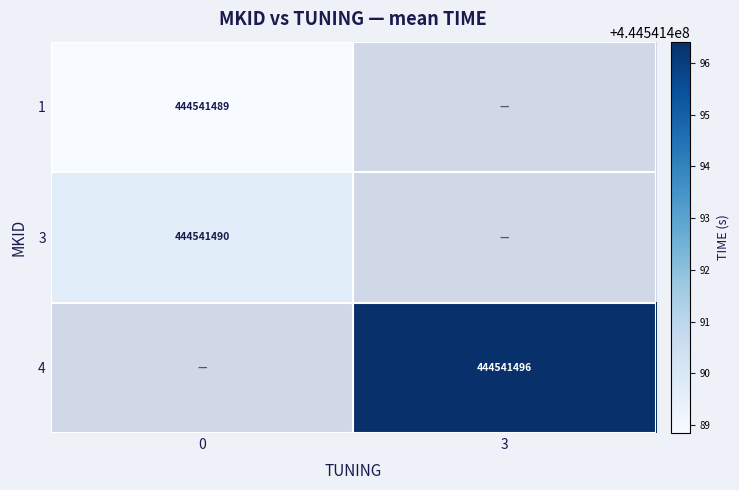

Which series has the largest range (max minus min)?

4